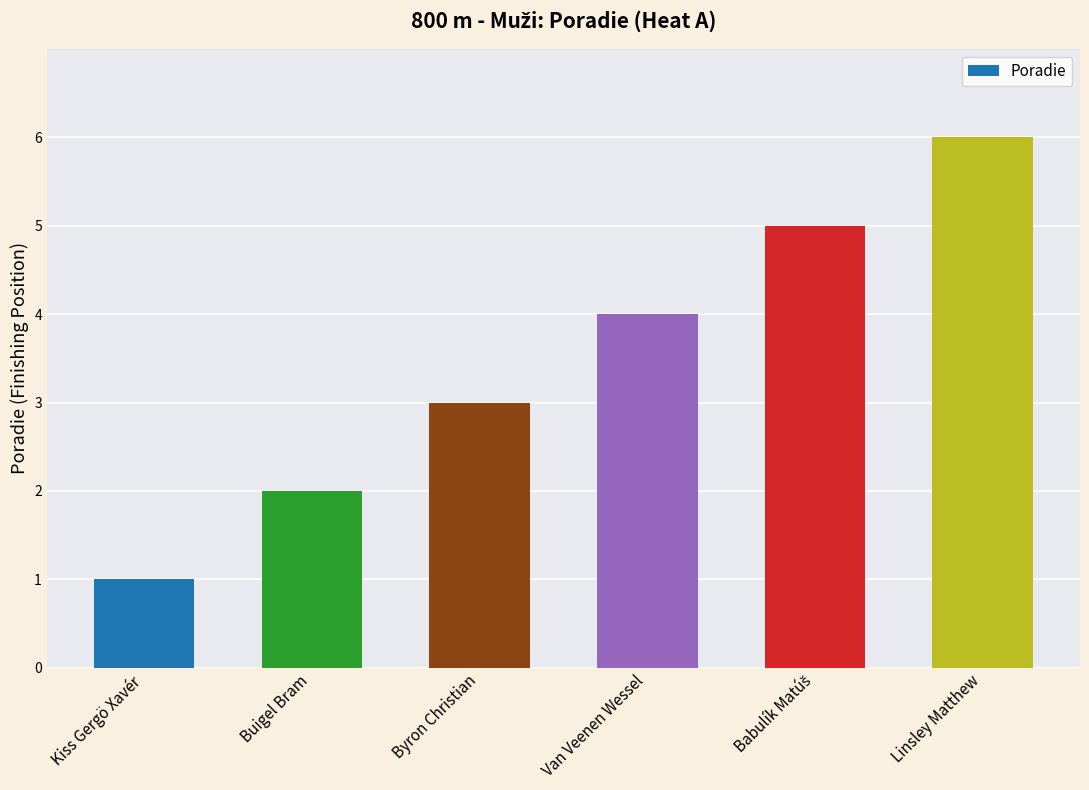

What position from the left is Byron Christian?

3